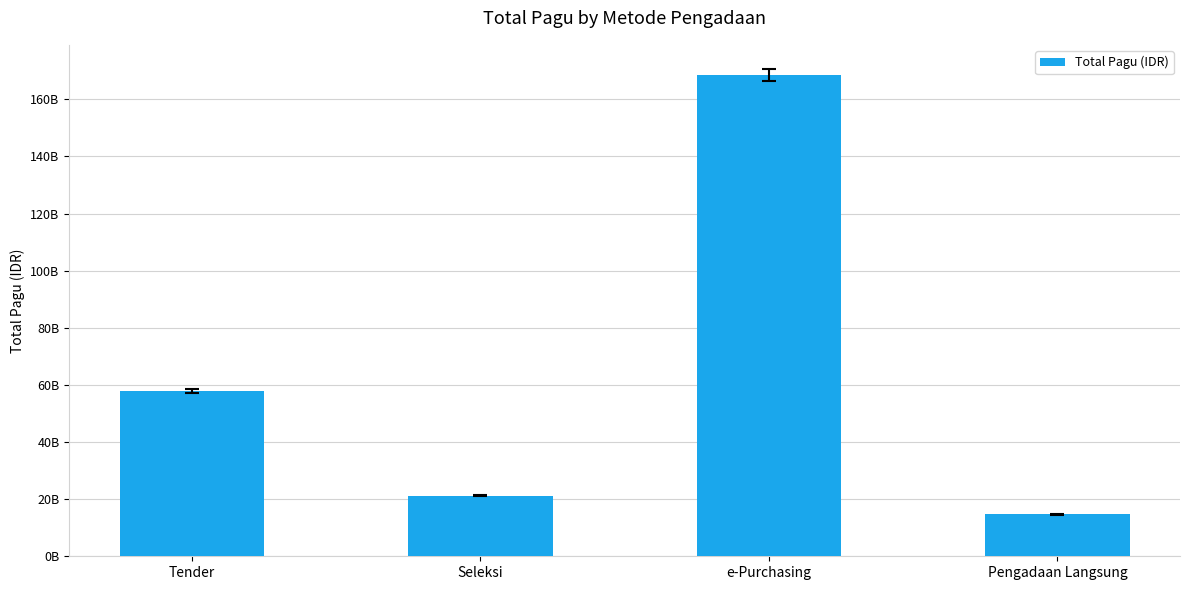

What is the difference between the maximum and second lowest values?

147260822350